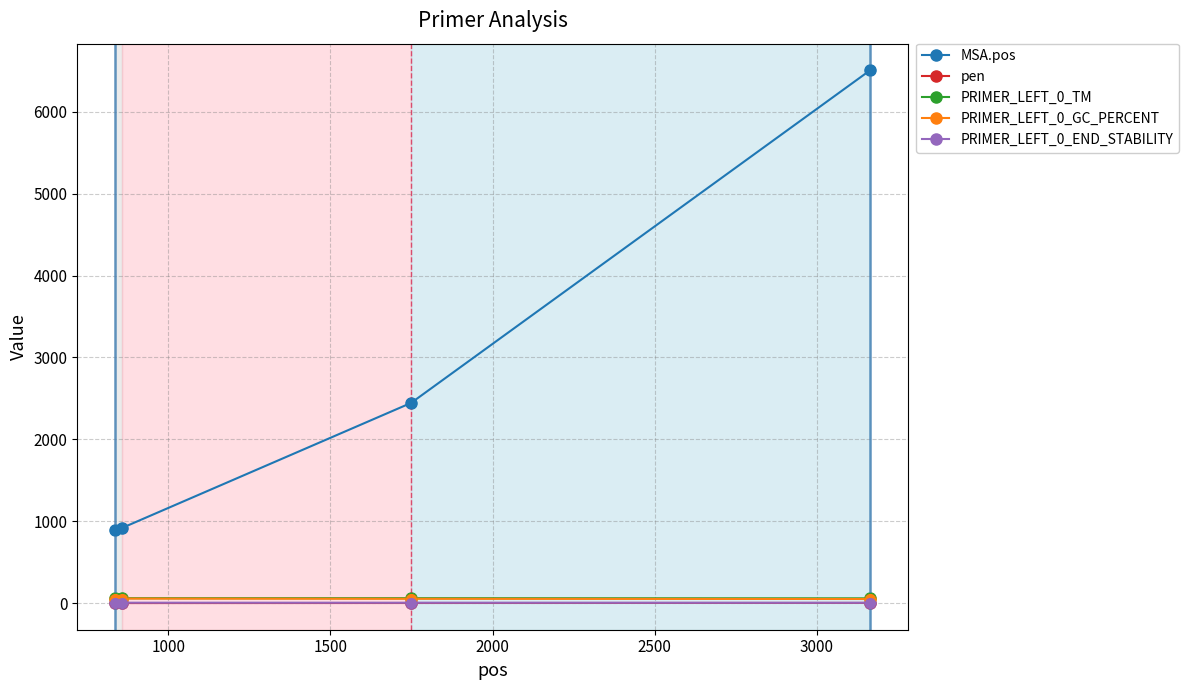

True or false: pen has more than 2 interior local peaks.

False